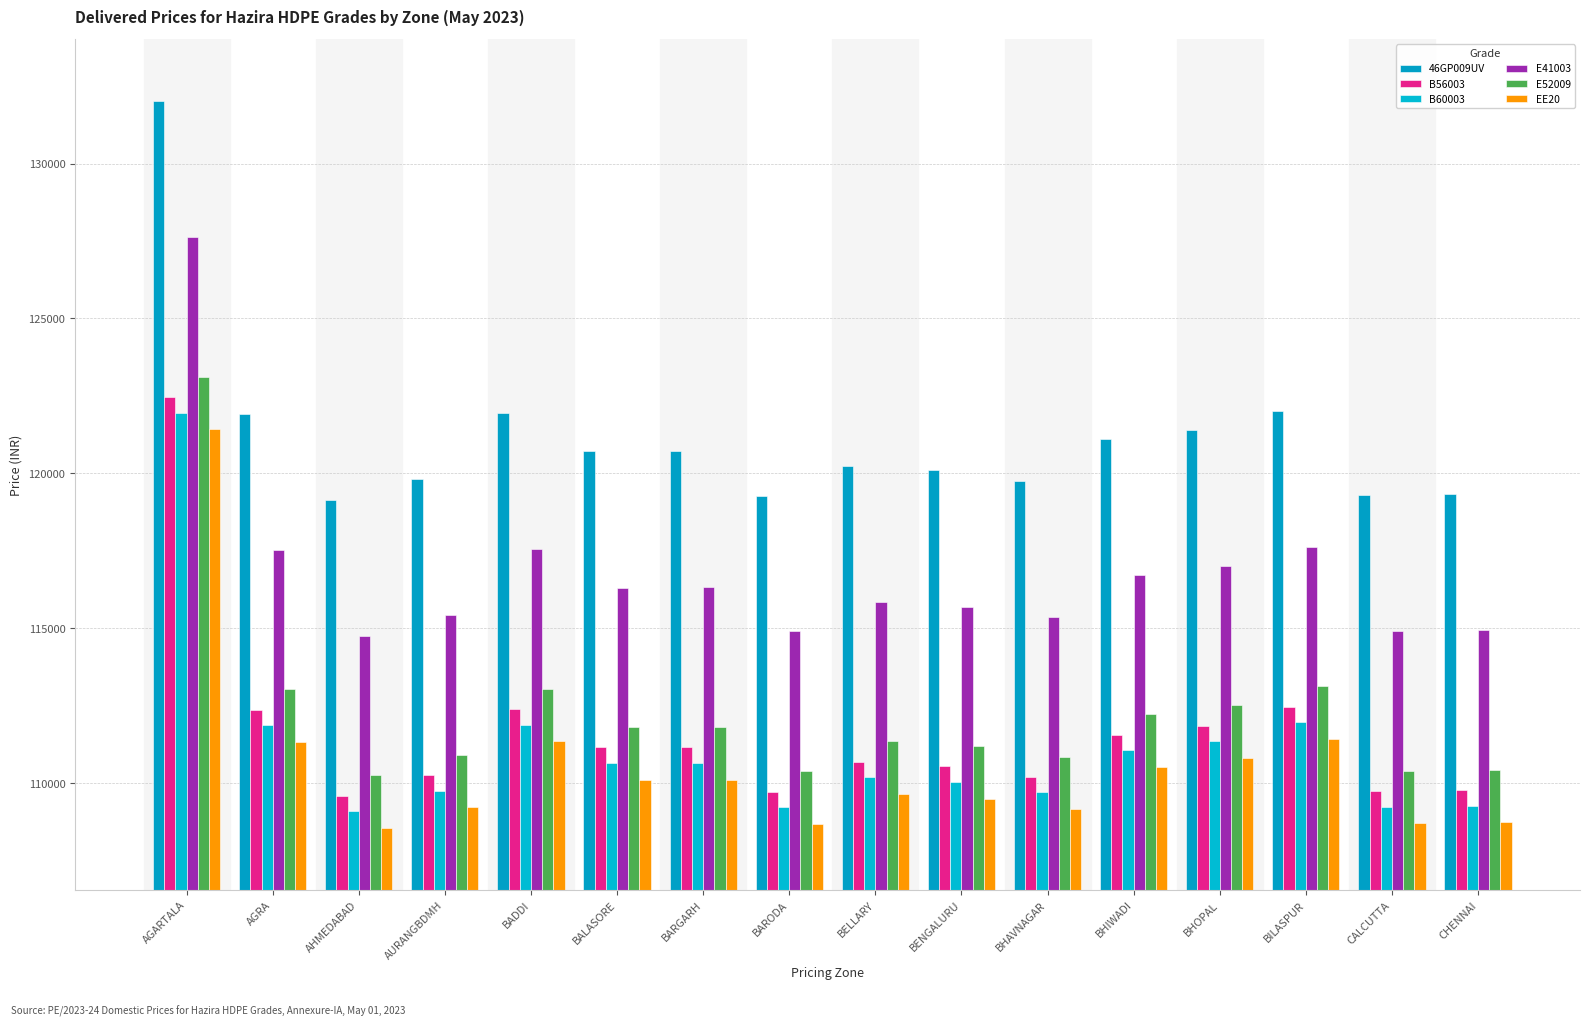

The value of E41003 at BELLARY is 160668. True or false?

False